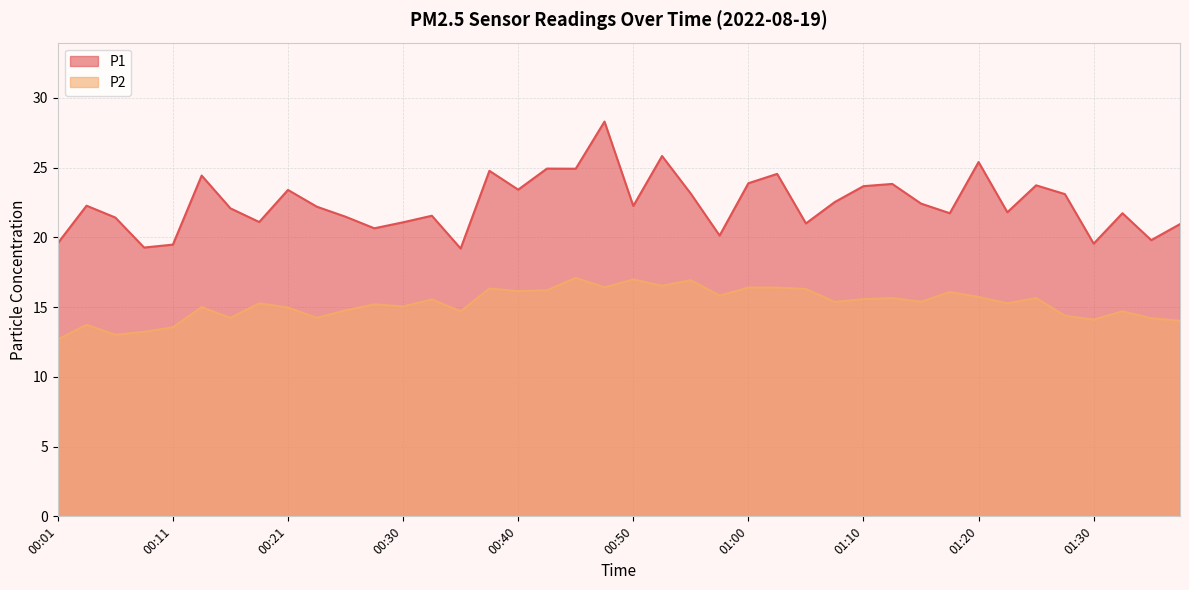

True or false: P1 and P2 cross at least once.

False